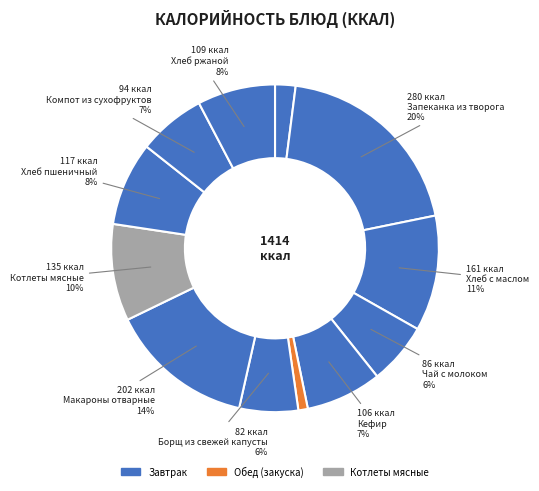

Count the number of slices in the pie.

12